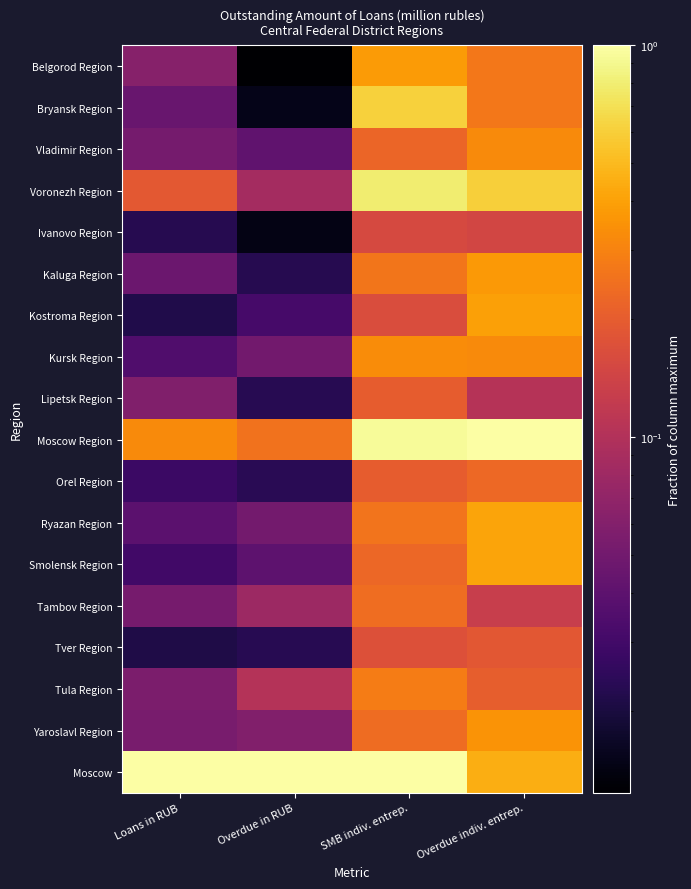

Rank the series by their maximum value, from highest to lowest.

Moscow Region, Moscow, Voronezh Region, Bryansk Region, Smolensk Region, Ryazan Region, Kostroma Region, Belgorod Region, Kaluga Region, Yaroslavl Region, Kursk Region, Vladimir Region, Tula Region, Tambov Region, Orel Region, Lipetsk Region, Tver Region, Ivanovo Region